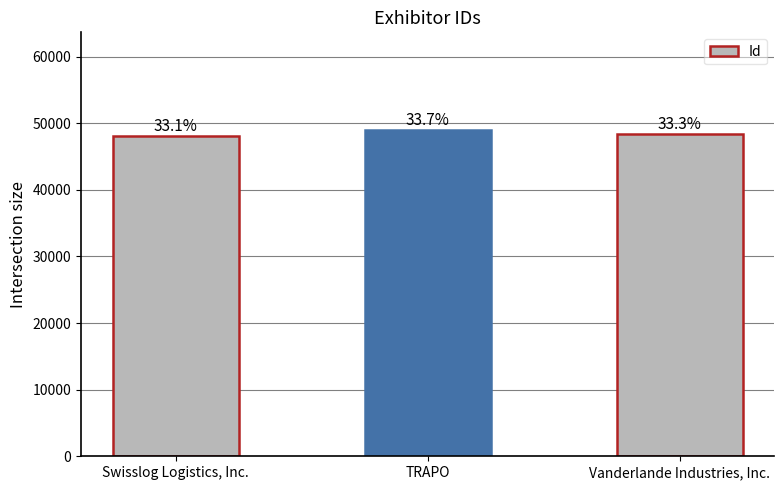

What position from the right is TRAPO?

2